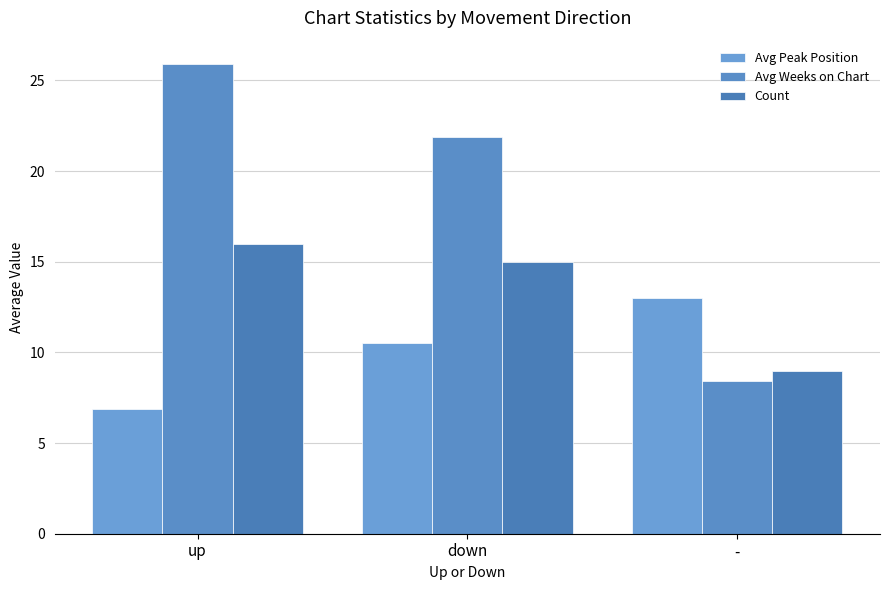

The value of Avg Peak Position at up is 9.2. True or false?

False